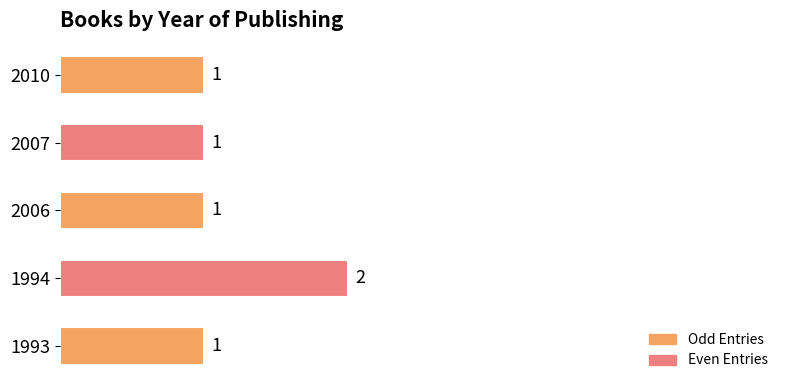

The value at 1993 is 1. True or false?

True